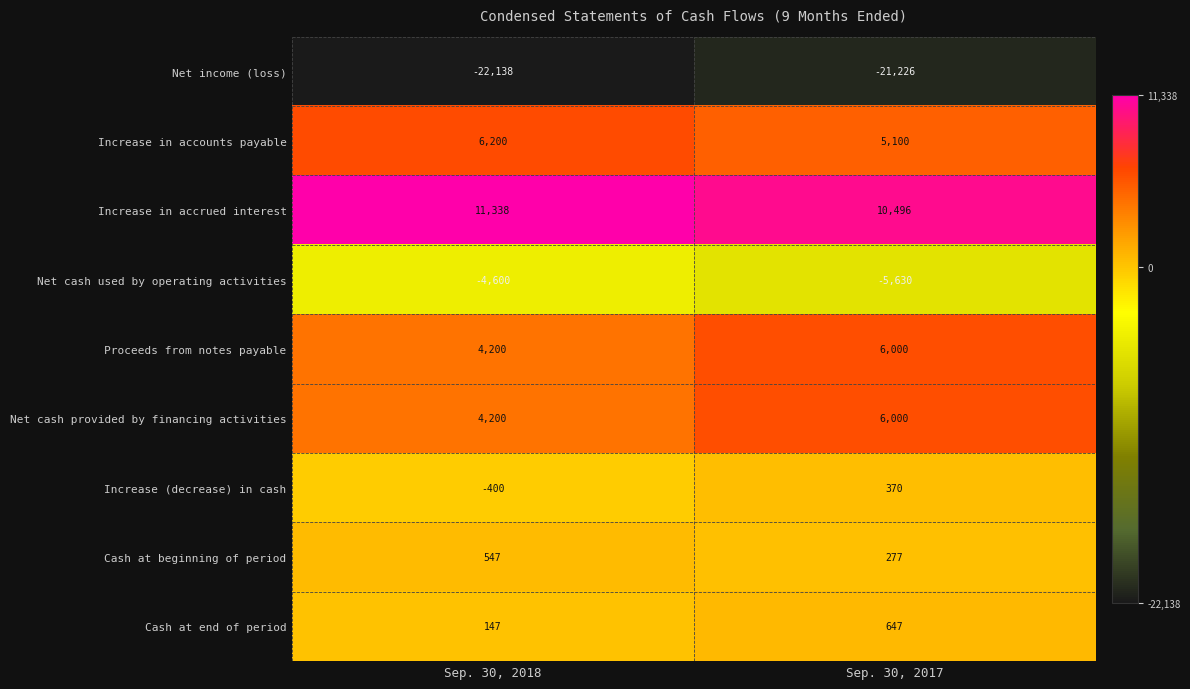

List the labels in order of Increase (decrease) in cash value, smallest first.

Sep. 30, 2018, Sep. 30, 2017